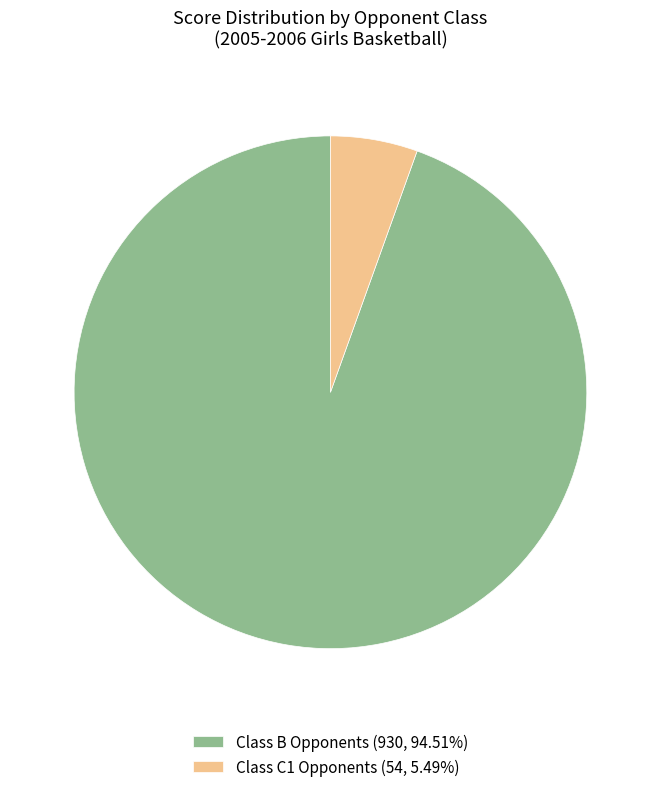

Is the sum of Class B Opponents (930, 94.51%) and Class C1 Opponents (54, 5.49%) greater than half?

Yes